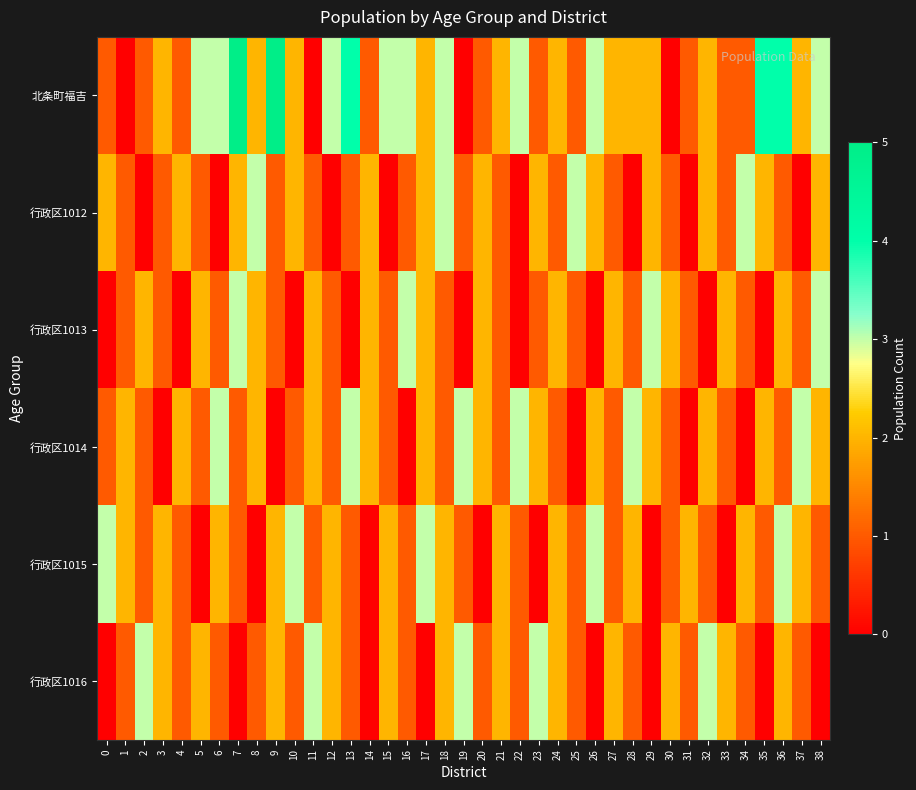

Which series has the largest total across all categories?

北条町福吉